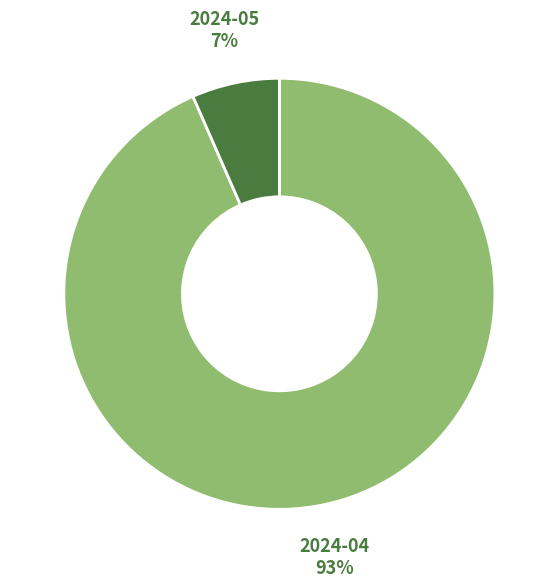

Which slice is the smallest?

2024-05